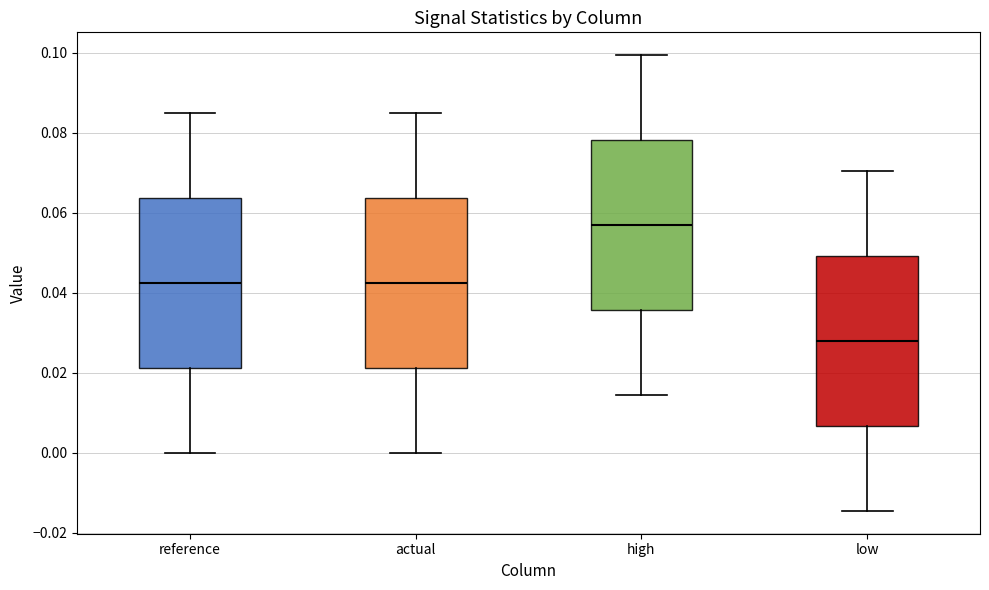

Which box has the lowest median line?

low